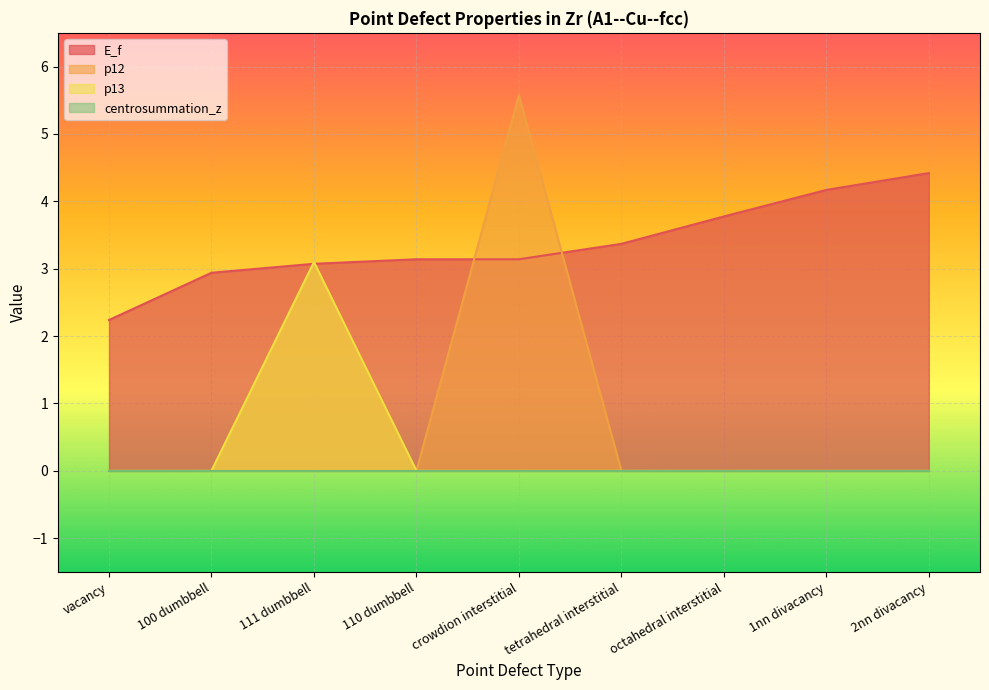

Which series has the largest total across all categories?

E_f